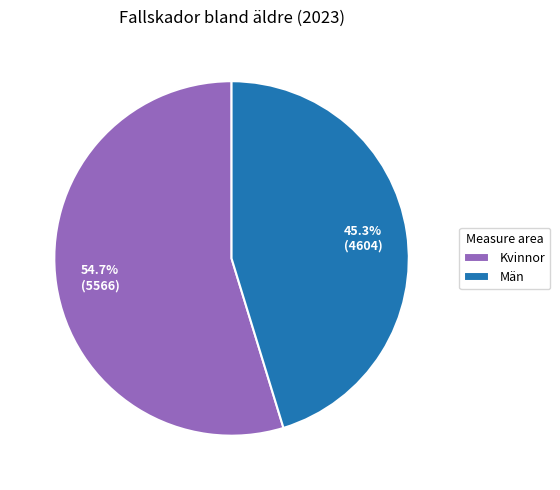

To the nearest percent, what is the difference between the largest and smallest slice percentages?

9%